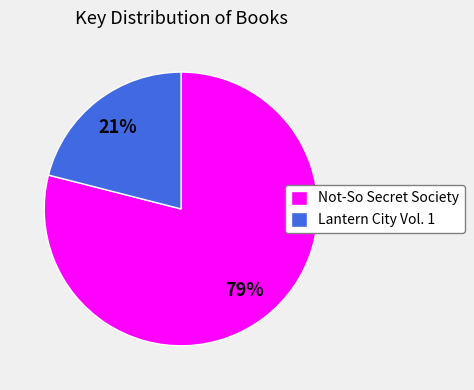

To the nearest percent, what is the combined percentage of Not-So Secret Society and Lantern City Vol. 1?

100%